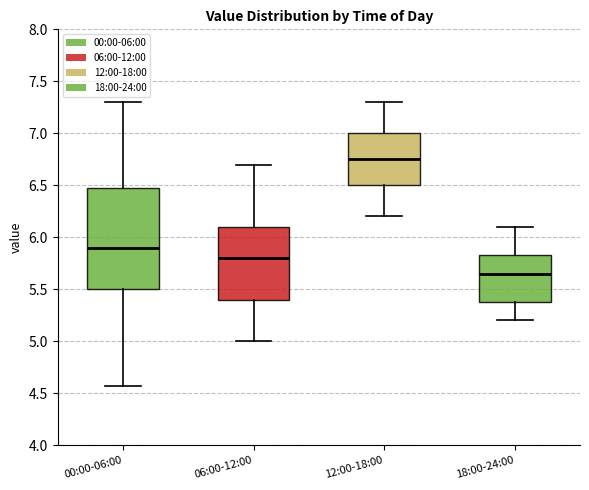

Which box is the tallest, from its lower edge to its upper edge?

00:00-06:00